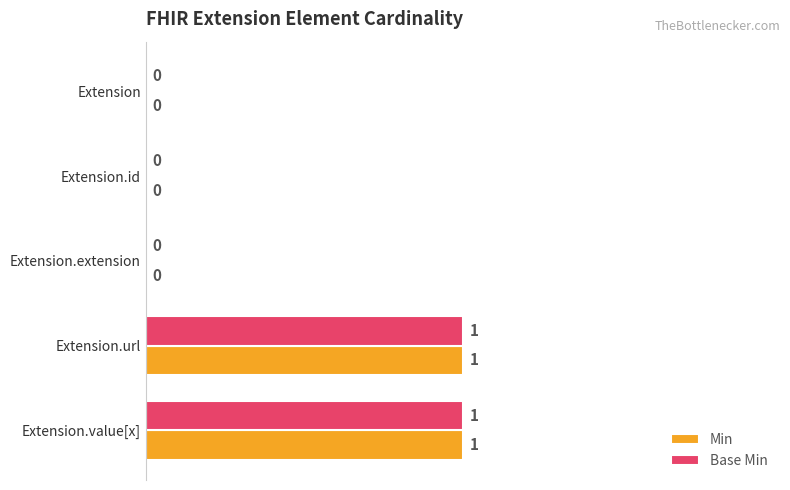

Is the value of Min at Extension.value[x] greater than the value of Base Min at Extension.id?

Yes